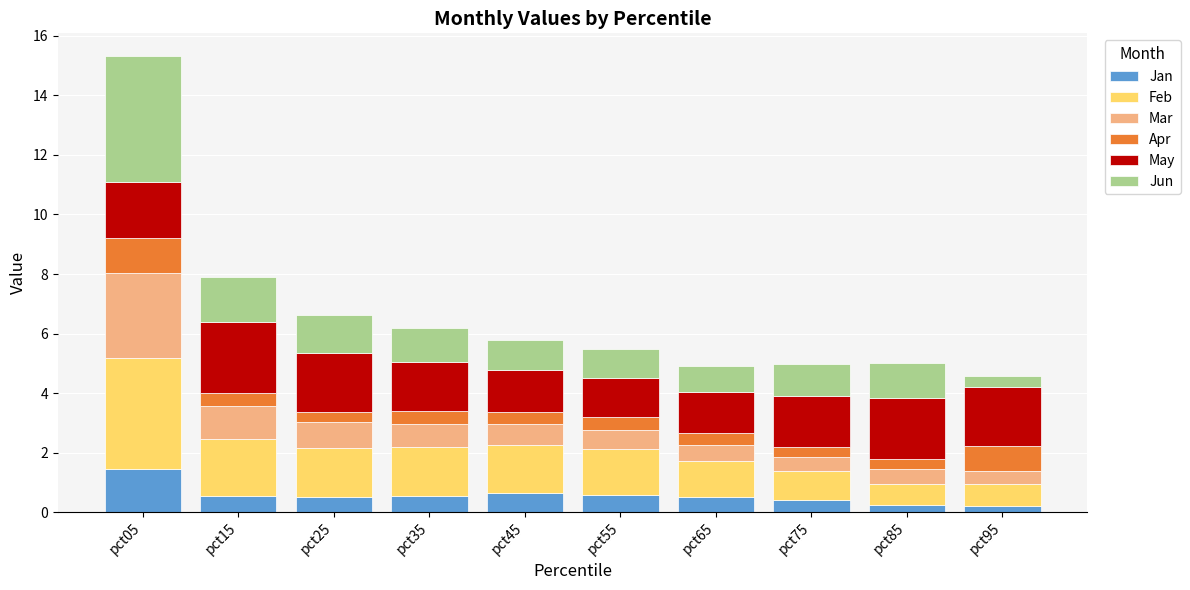

What is the maximum value for Jan?

1.5